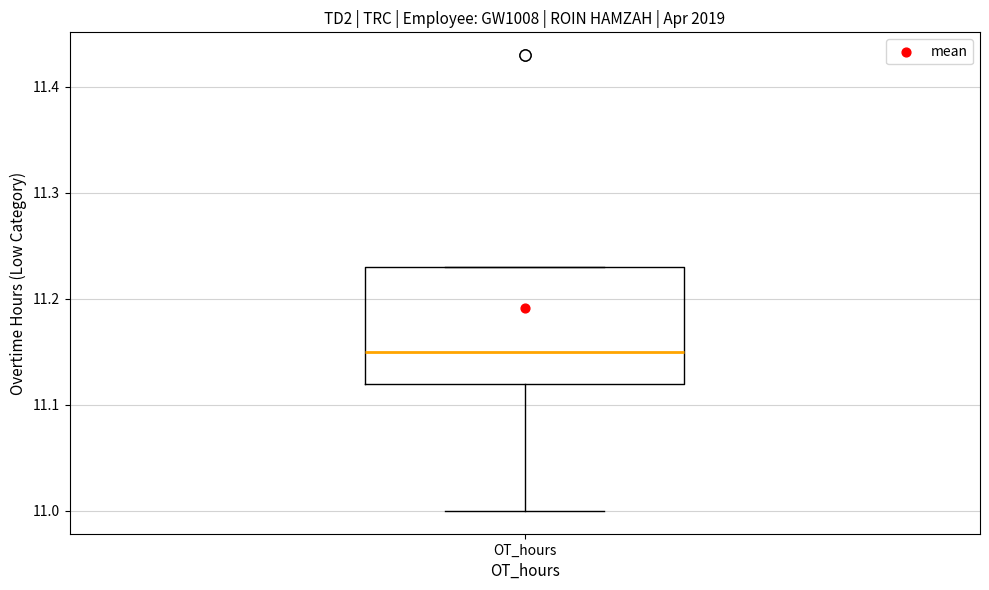

Read this box plot against the y-axis: the position of the median line, the range covered by the box, and the ends of both whiskers. The values are not printed on the chart, so give them approximately, as read against the axis.

median 11.15, box 11.12 to 11.23, whiskers 11.00 to 11.23